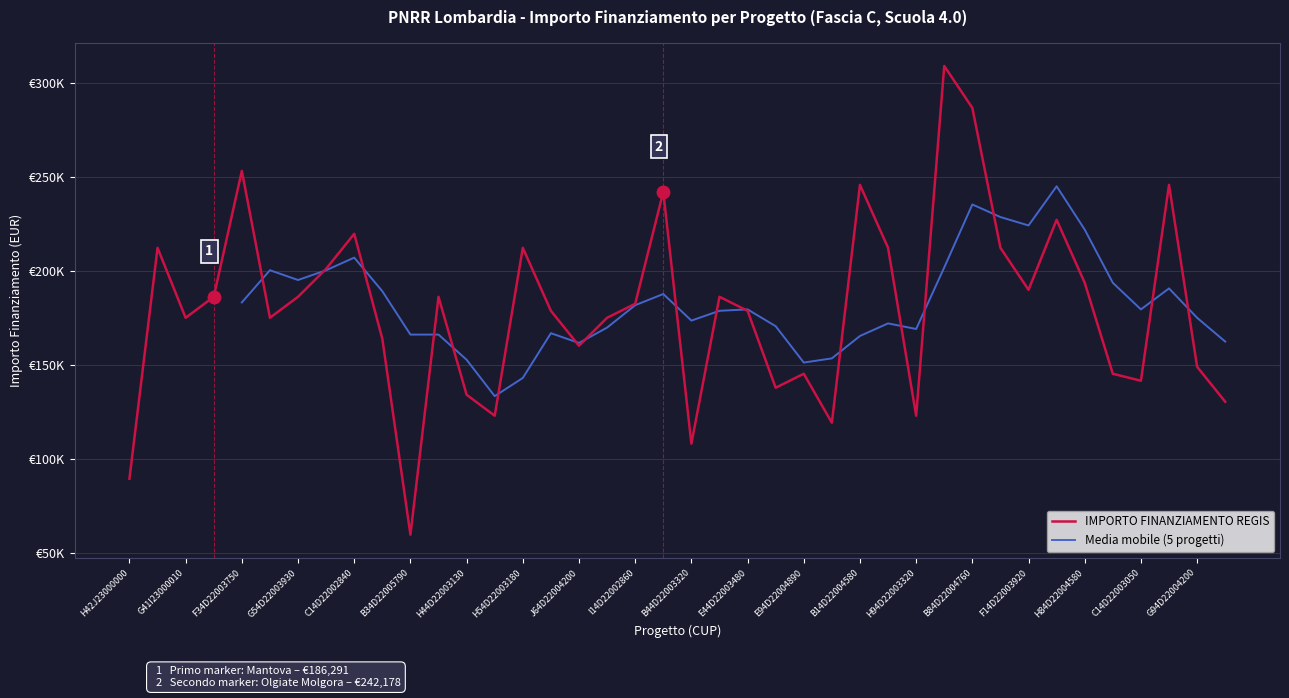

True or false: the data shows 130403.5 at F54D22003740006.

True